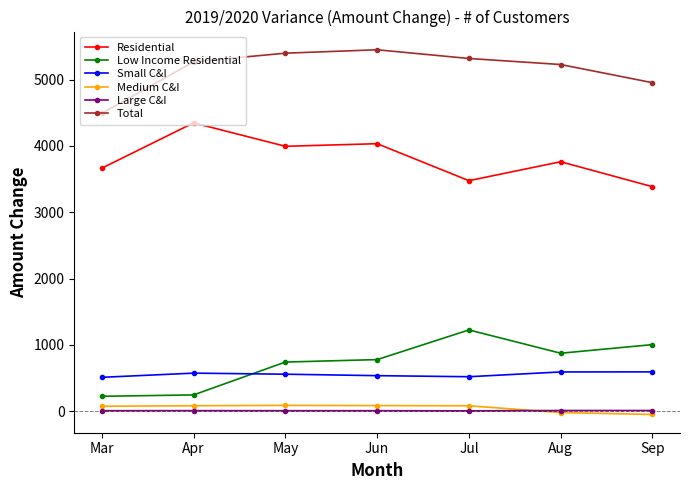

What is the total value across all series at May?

10794